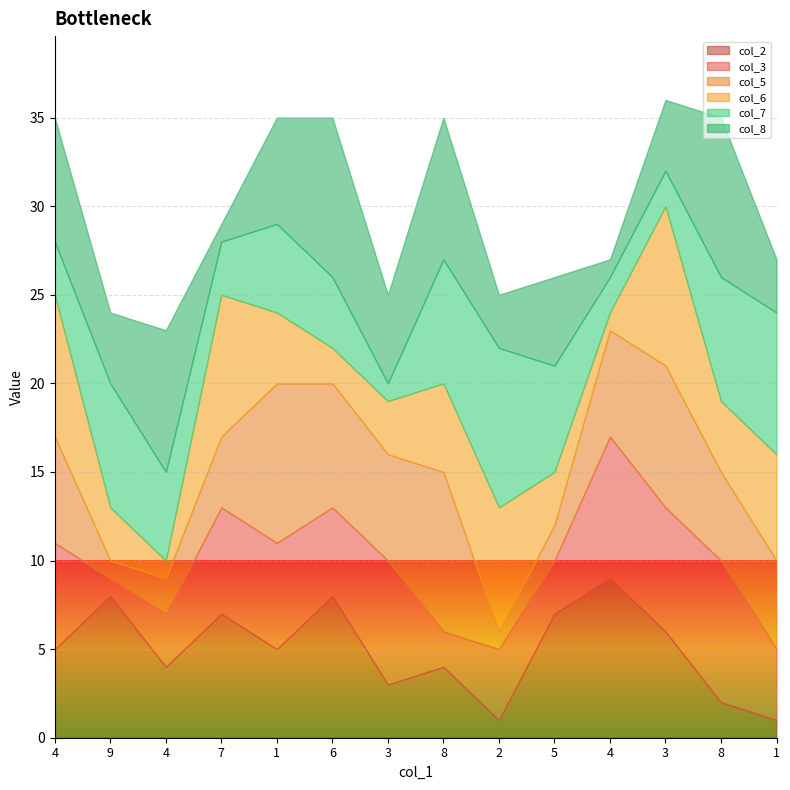

Rank the series at 9 from highest to lowest value.

col_2, col_7, col_8, col_6, col_3, col_5